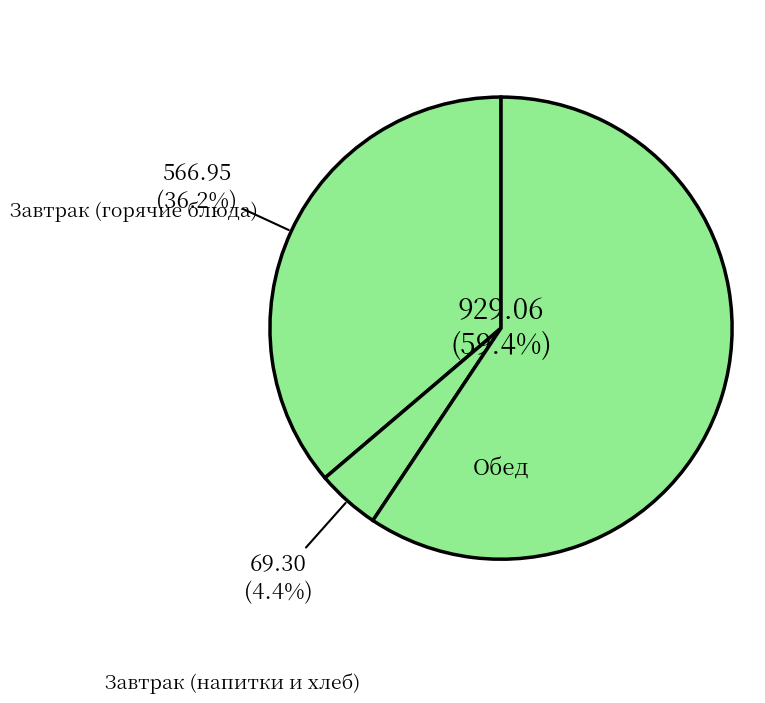

Does any single category account for the majority?

Yes